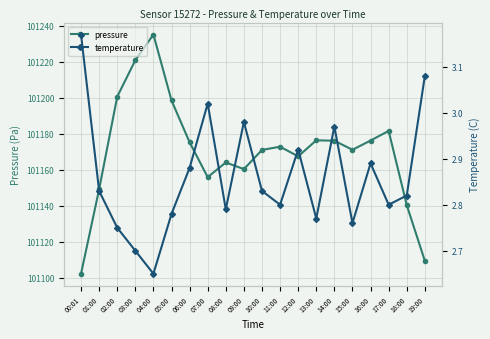

What is the label of the 14th point from the left?

13:00